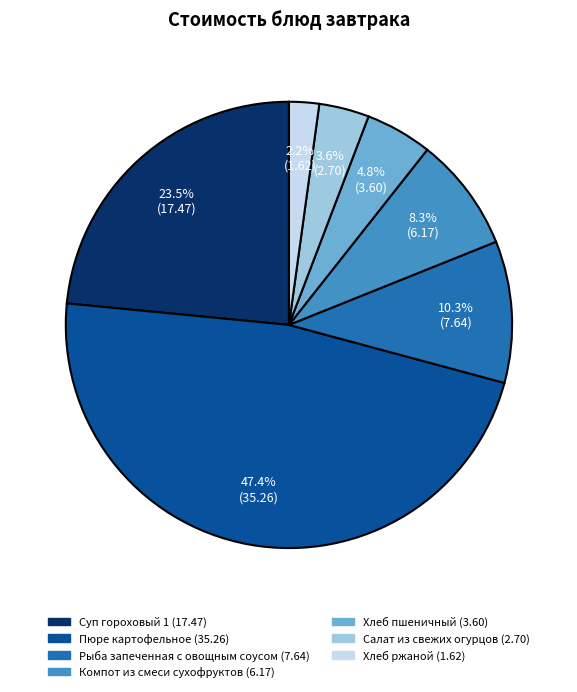

Rank the categories by value from highest to lowest.

Пюре картофельное, Суп гороховый 1, Рыба запеченная с овощным соусом, Компот из смеси сухофруктов, Хлеб пшеничный, Салат из свежих огурцов, Хлеб ржаной